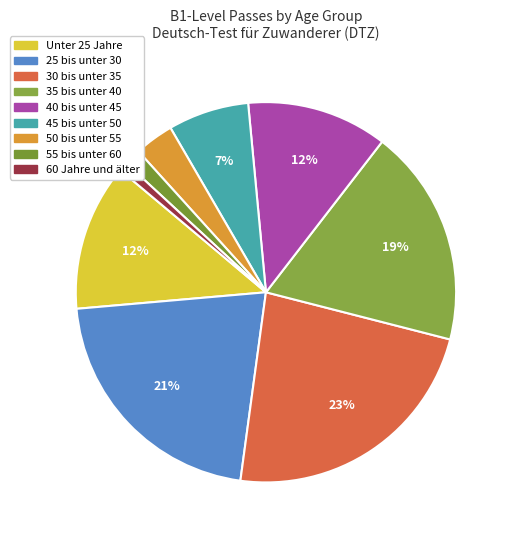

Which category has the biggest portion of the pie?

30 bis unter 35